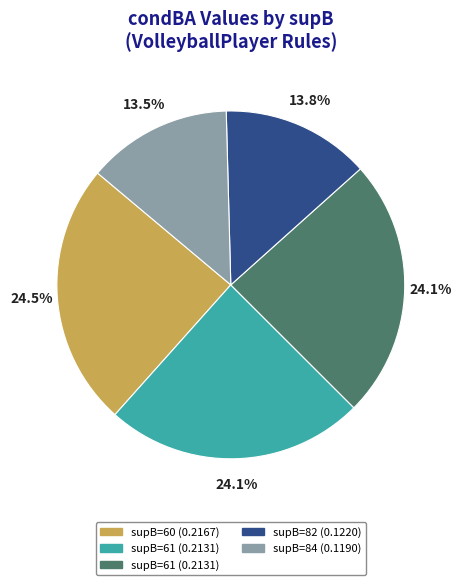

Is there any slice that represents more than half of the pie?

No